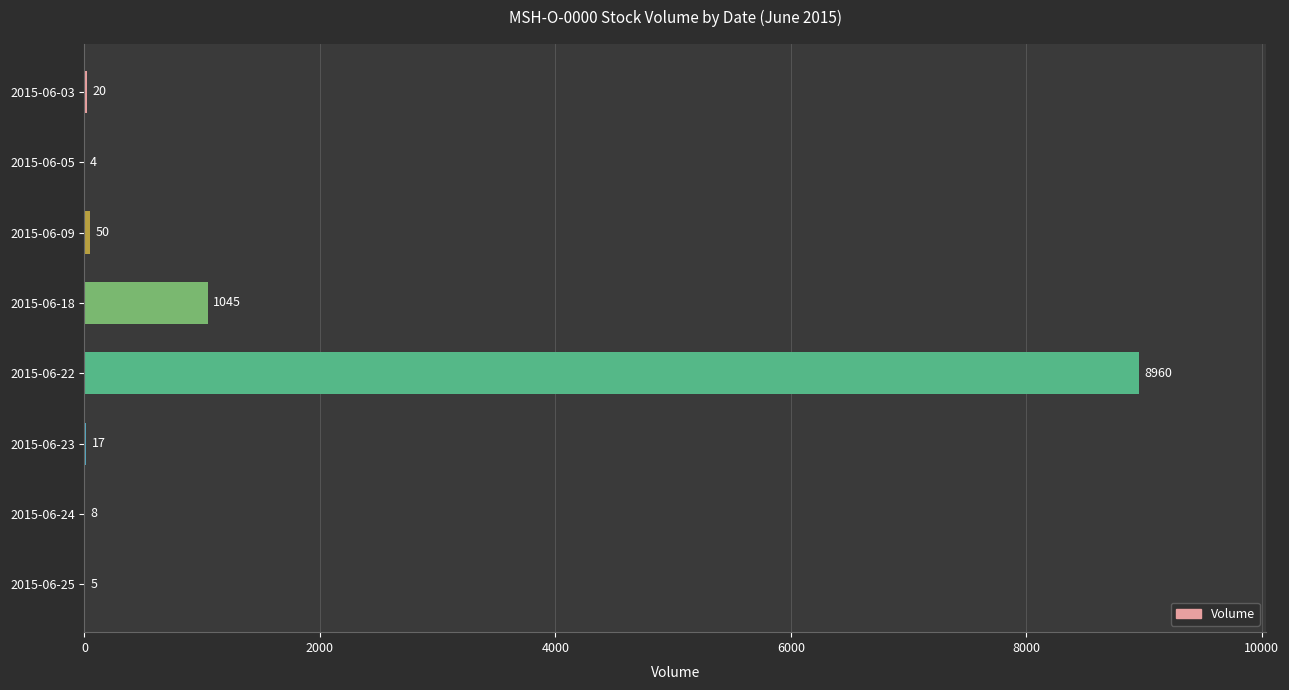

Count the number of data series in this chart.

1